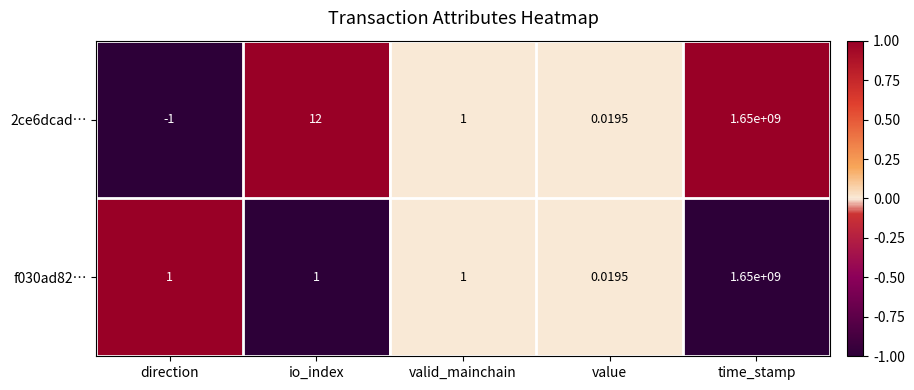

At which category is the sum across all series the highest?

time_stamp